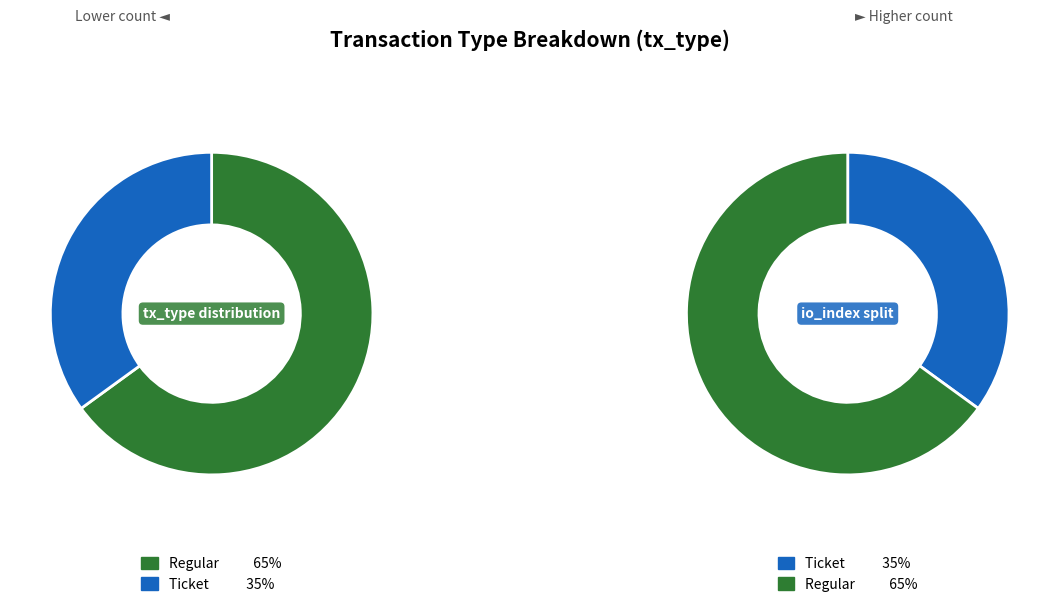

Which has a higher value, Ticket or Regular?

Regular